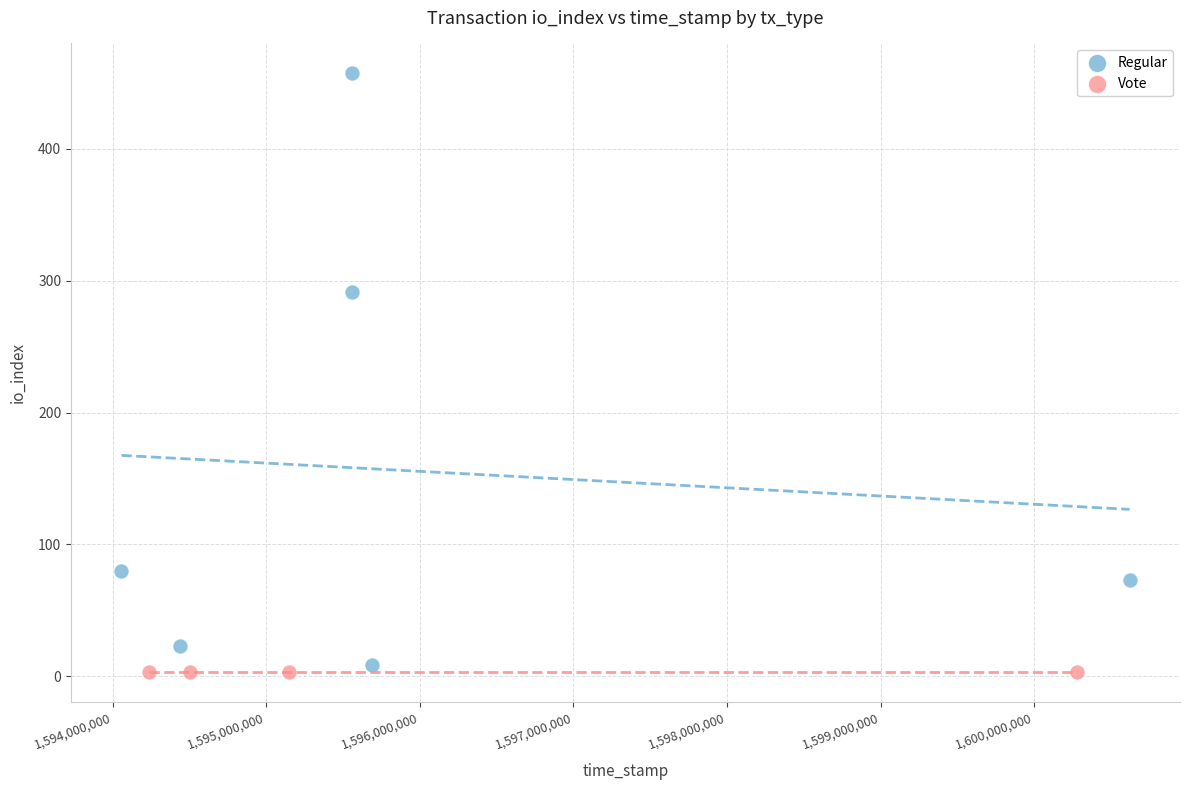

Which series contains the highest Y value?

Regular